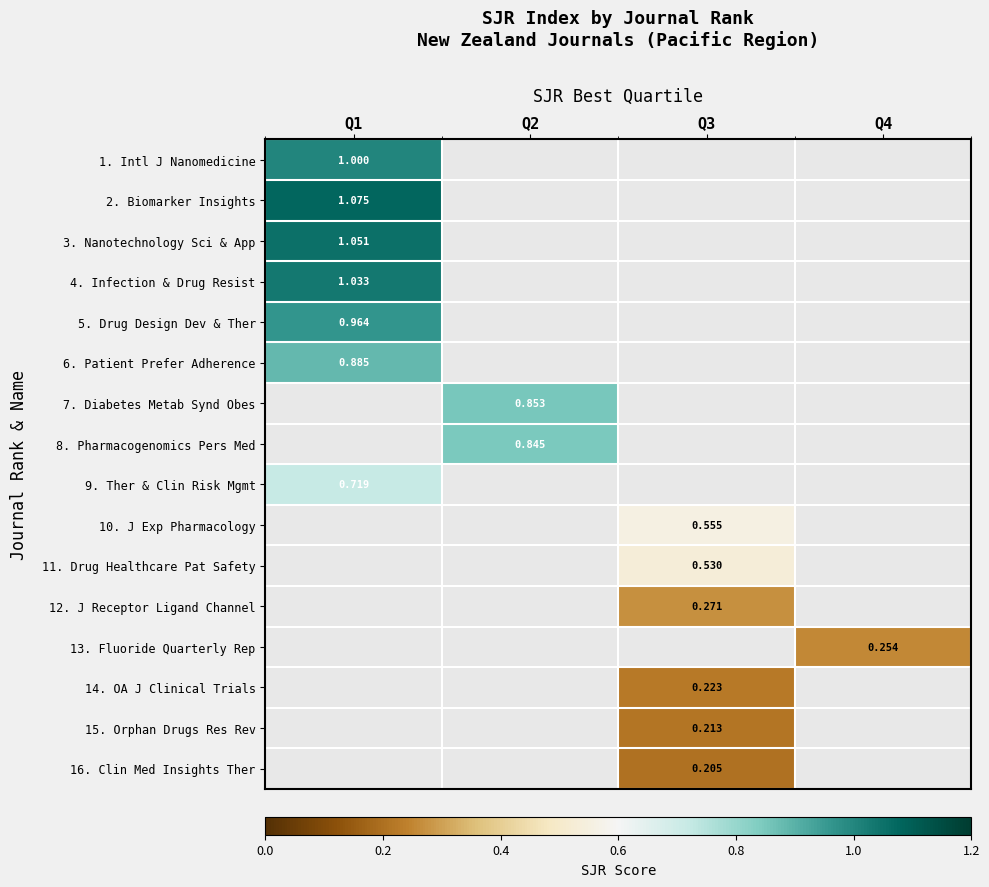

The 9. Ther & Clin Risk Mgmt series shows 0.4 at Q1. True or false?

False